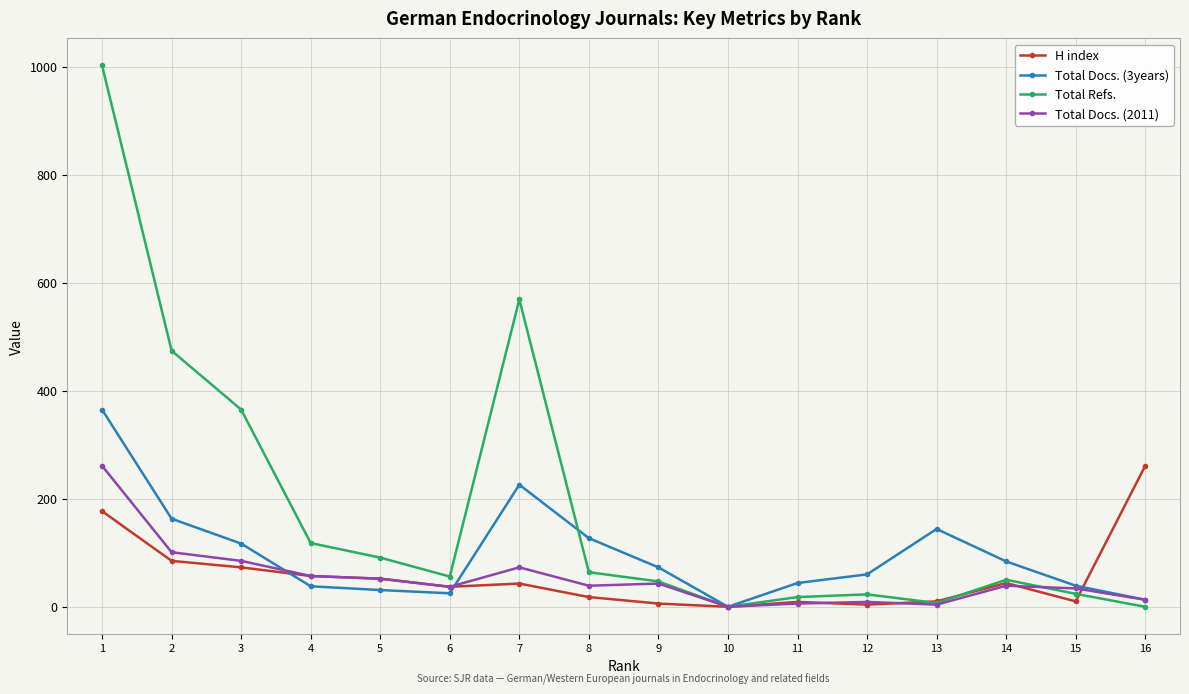

After their last crossing, which series has the higher values: H index or Total Docs. (2011)?

H index